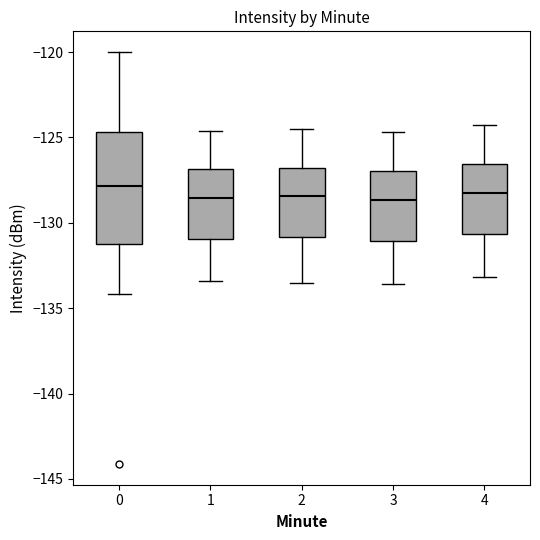

Reading left to right, transcribe this box plot: for each box, give where its median line is, the range the box spans, and where its two whiskers end, as read against the y-axis. The values are not printed on the chart, so give them approximately, as read against the axis.

0: median -128.0, box -131.0 to -124.5, whiskers -134.0 to -120.0
1: median -128.5, box -131.0 to -127.0, whiskers -133.5 to -124.5
2: median -128.5, box -131.0 to -127.0, whiskers -133.5 to -124.5
3: median -128.5, box -131.0 to -127.0, whiskers -133.5 to -124.5
4: median -128.0, box -130.5 to -126.5, whiskers -133.0 to -124.5